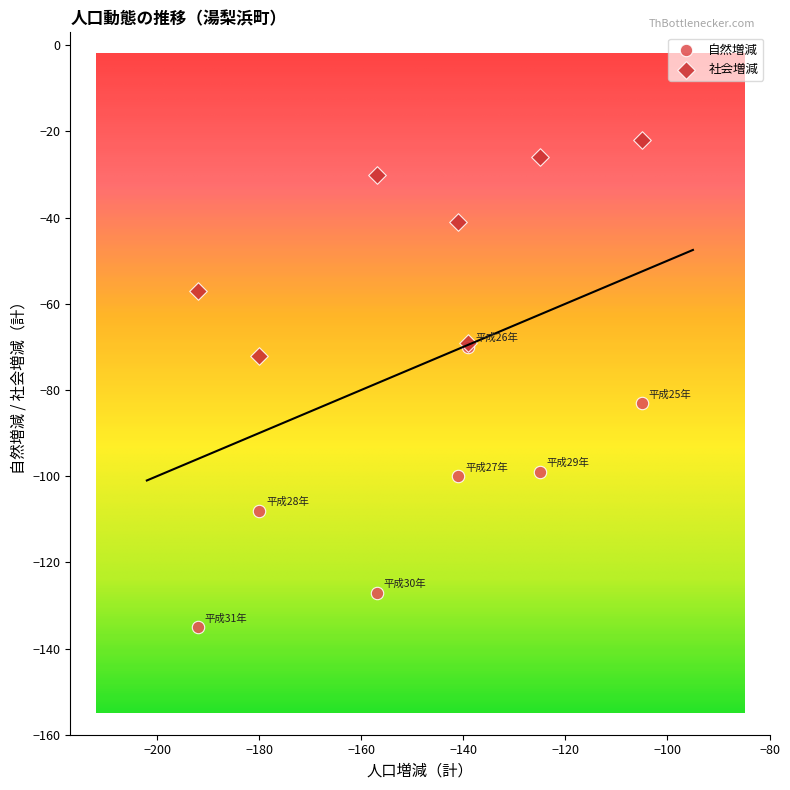

Which series reaches the maximum Y coordinate?

社会増減